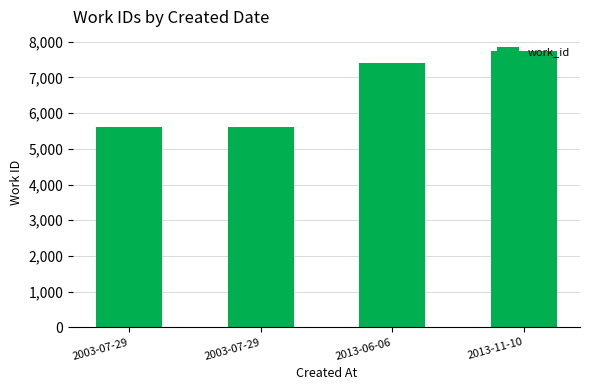

How many series are shown in this chart?

1